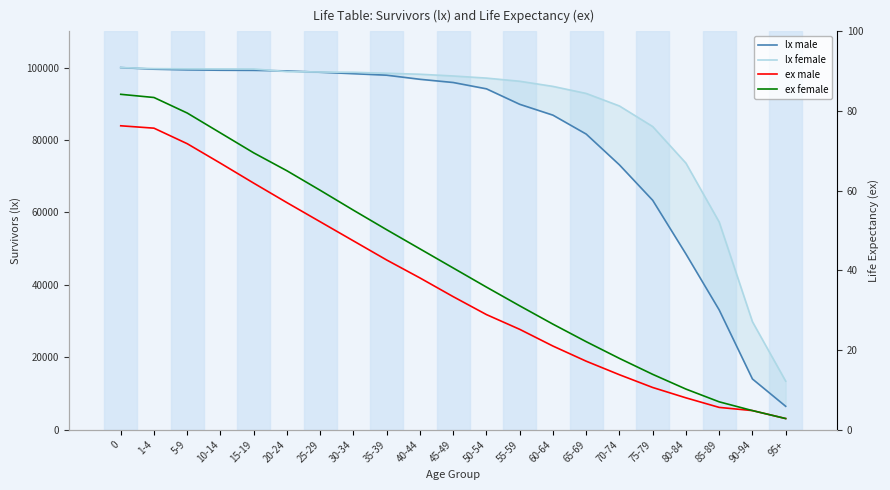

The ex male series shows 38.1 at 40-44. True or false?

True